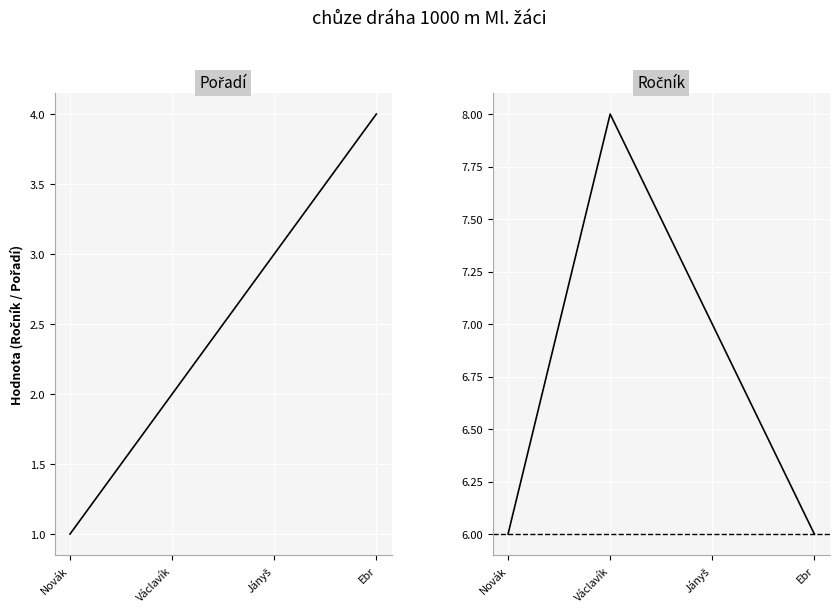

True or false: Pořadí and Ročník intersect in this chart.

False